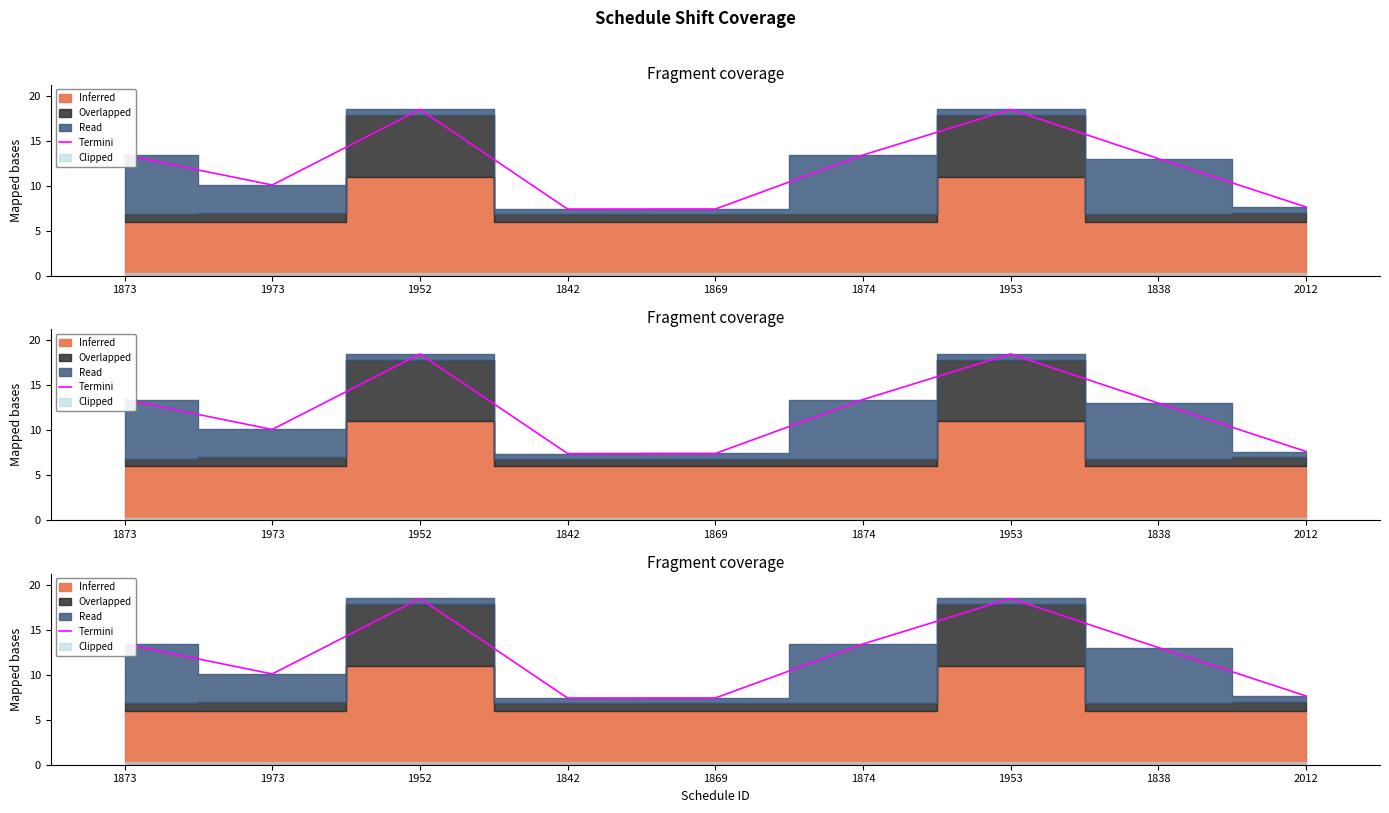

At which label does the data first exceed 12?

1873